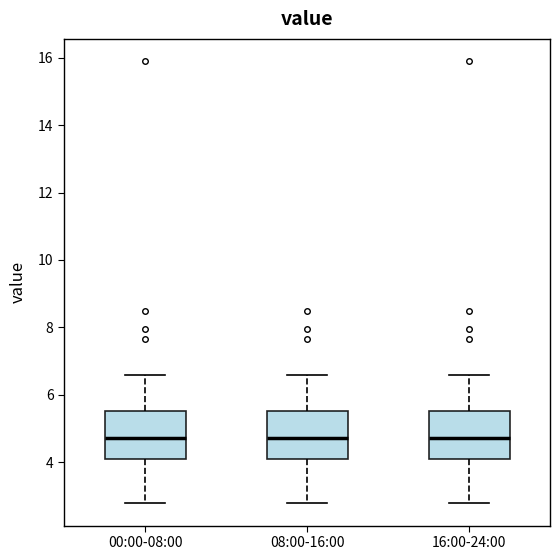

Where is the lower edge of the box for 00:00-08:00 on the y-axis? The values are not printed on the chart, so give them approximately, as read against the axis.

4.2